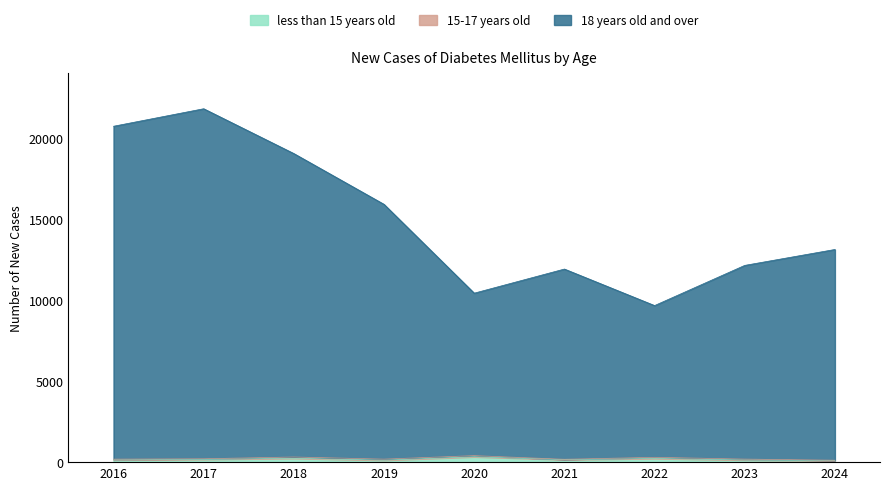

The less than 15 years old series shows 329 at 2020. True or false?

True